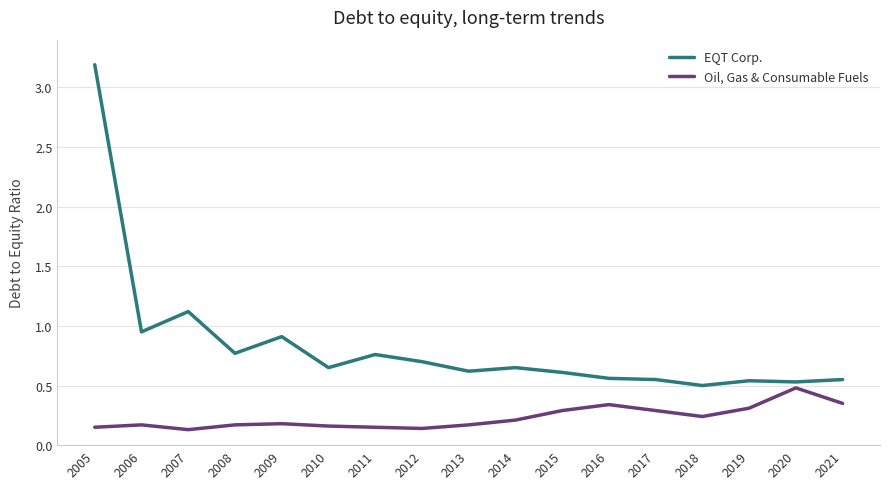

What are all the series names shown in the legend?

EQT Corp., Oil, Gas & Consumable Fuels